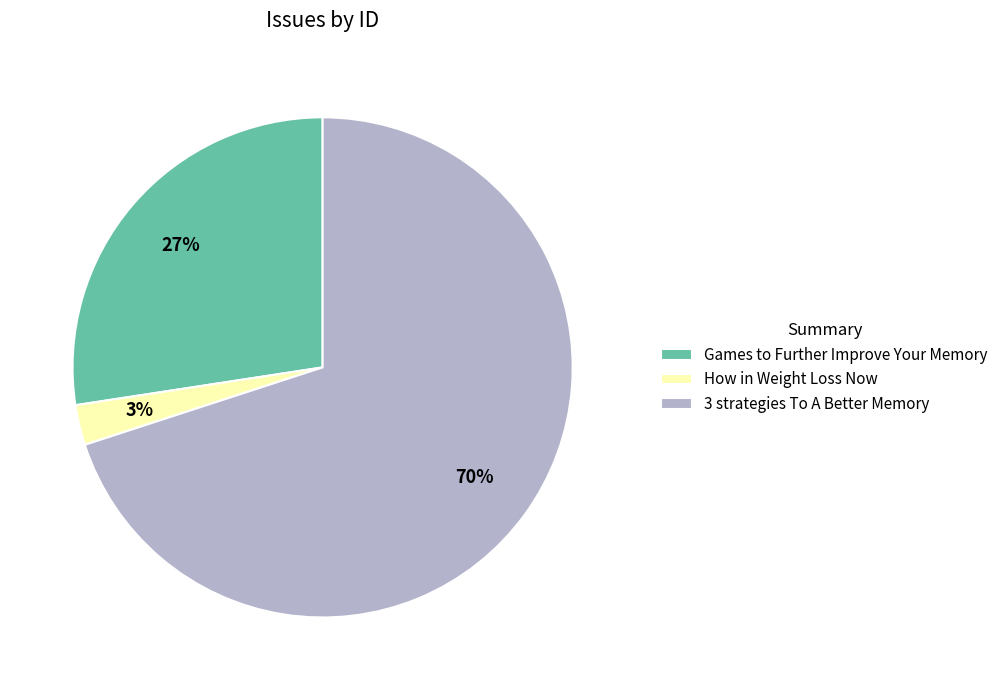

Between How in Weight Loss Now and 3 strategies To A Better Memory, which is larger?

3 strategies To A Better Memory